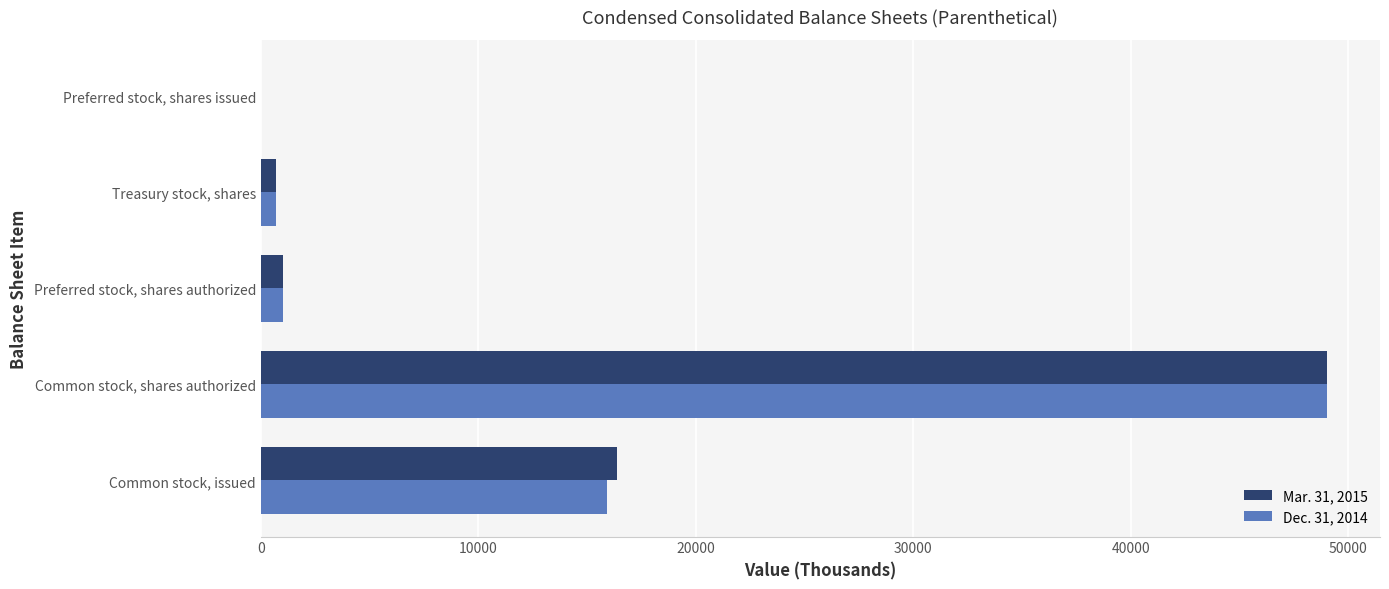

The value of Dec. 31, 2014 at Common stock, issued is 28187. True or false?

False